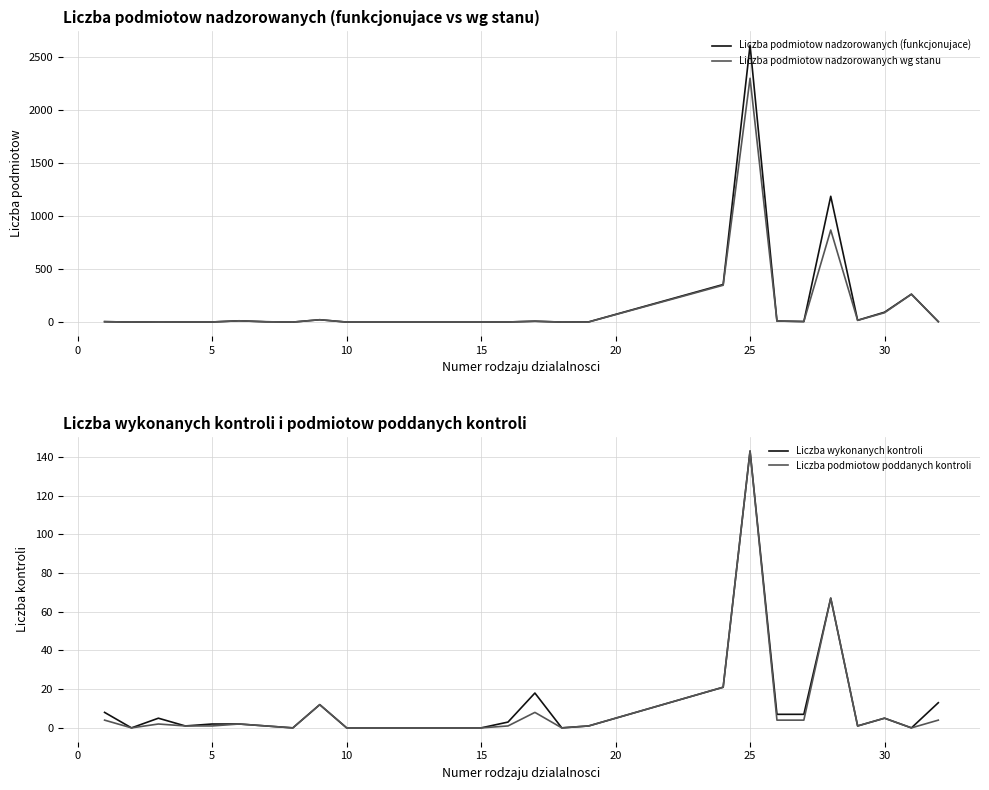

How many distinct data groups are displayed?

4